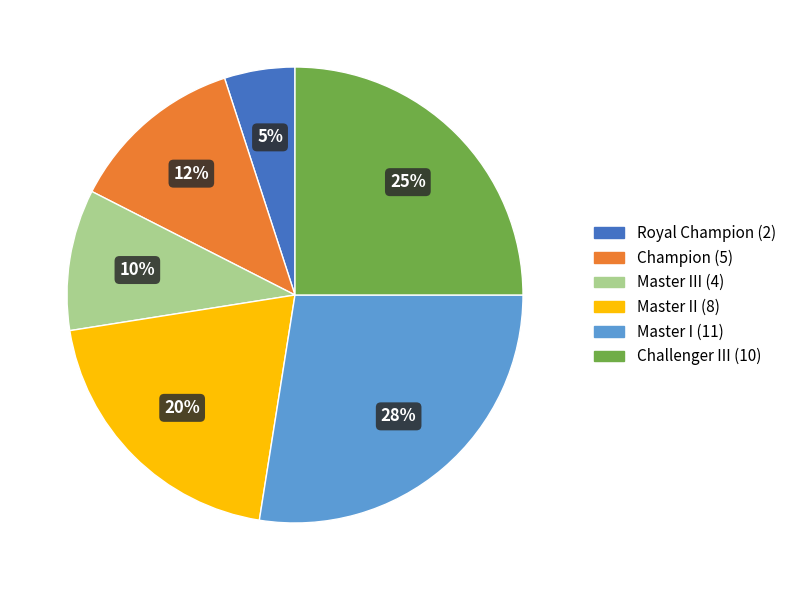

Is there any slice that represents more than half of the pie?

No